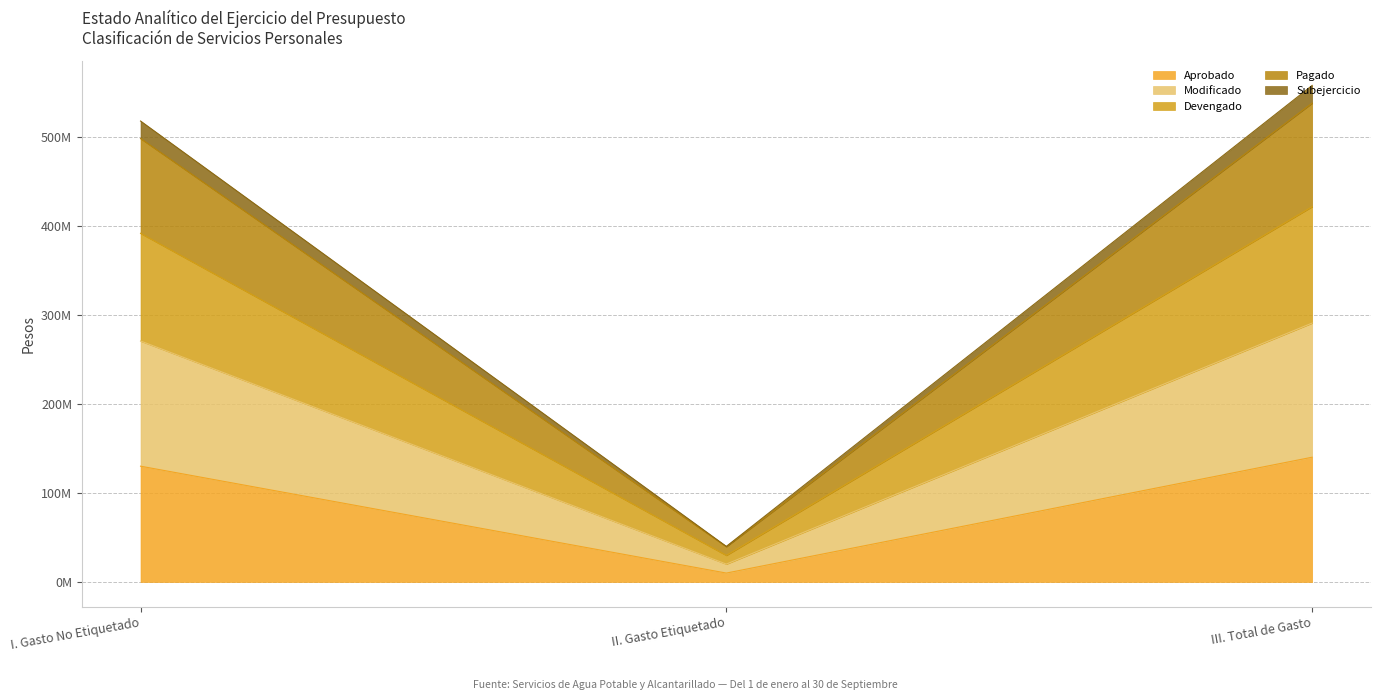

How many lines are shown in the chart?

5